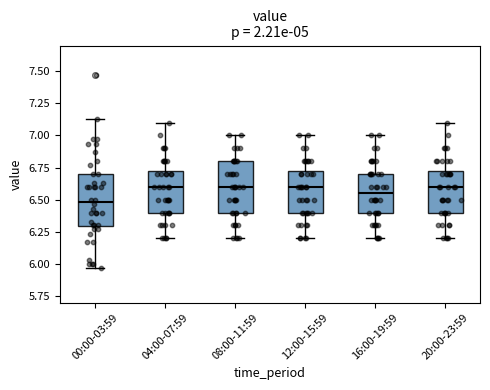

Reading left to right, transcribe this box plot: for each box, give where its median line is, the range the box spans, and where its two whiskers end, as read against the y-axis. The values are not printed on the chart, so give them approximately, as read against the axis.

00:00-03:59: median 6.50, box 6.30 to 6.70, whiskers 5.95 to 7.15
04:00-07:59: median 6.60, box 6.40 to 6.75, whiskers 6.20 to 7.10
08:00-11:59: median 6.60, box 6.40 to 6.80, whiskers 6.20 to 7.00
12:00-15:59: median 6.60, box 6.40 to 6.75, whiskers 6.20 to 7.00
16:00-19:59: median 6.55, box 6.40 to 6.70, whiskers 6.20 to 7.00
20:00-23:59: median 6.60, box 6.40 to 6.75, whiskers 6.20 to 7.10